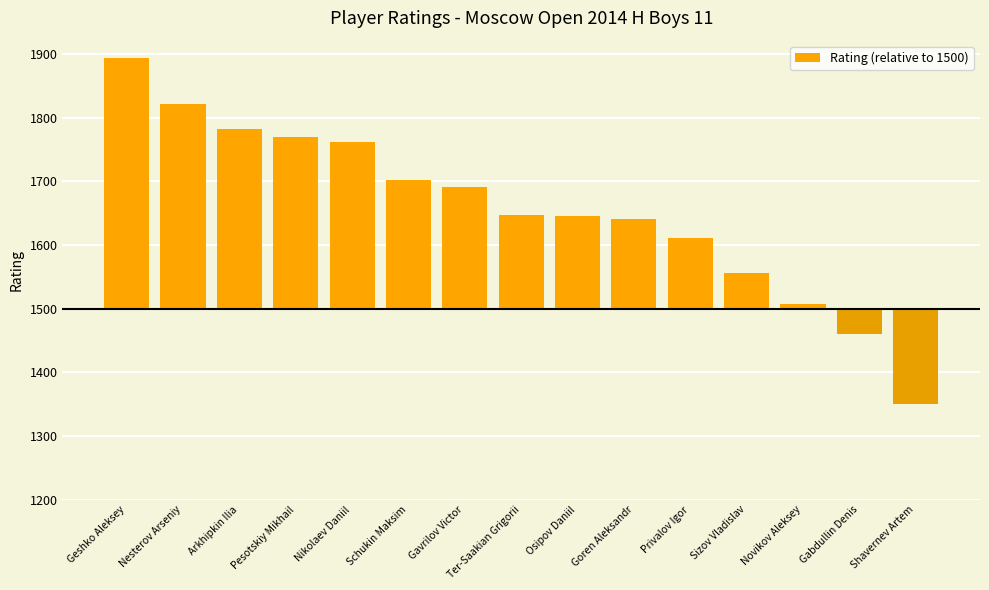

Does the chart contain any negative values?

Yes